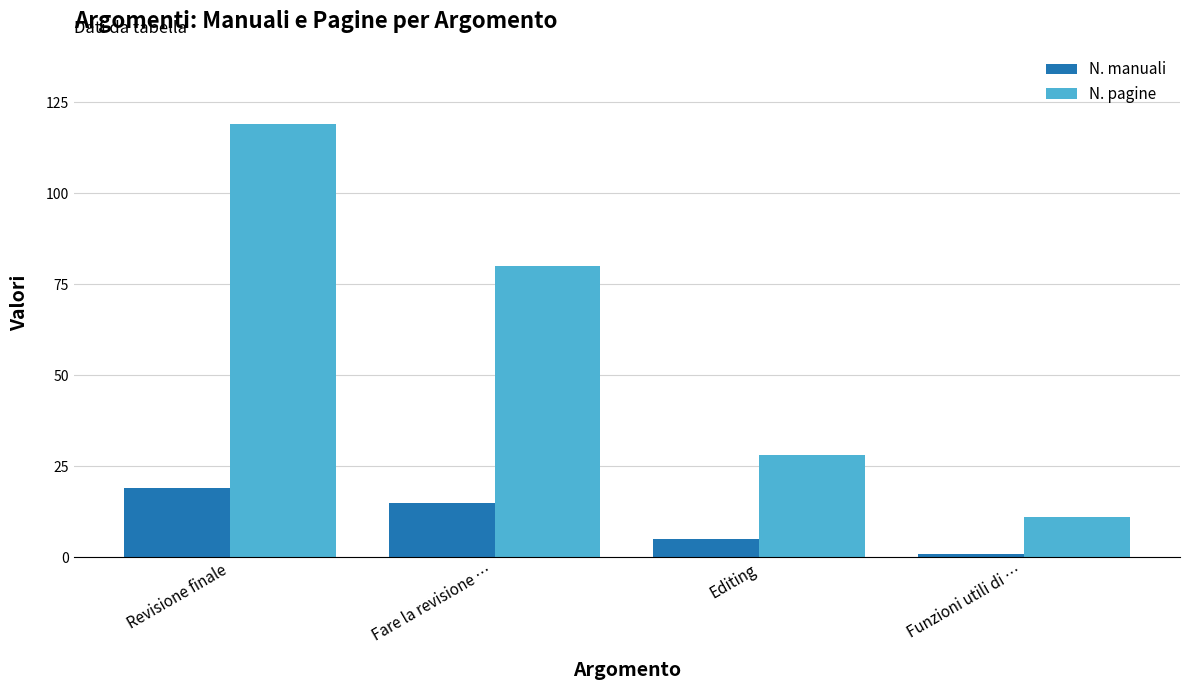

How many values in the N. manuali series are below 15?

2